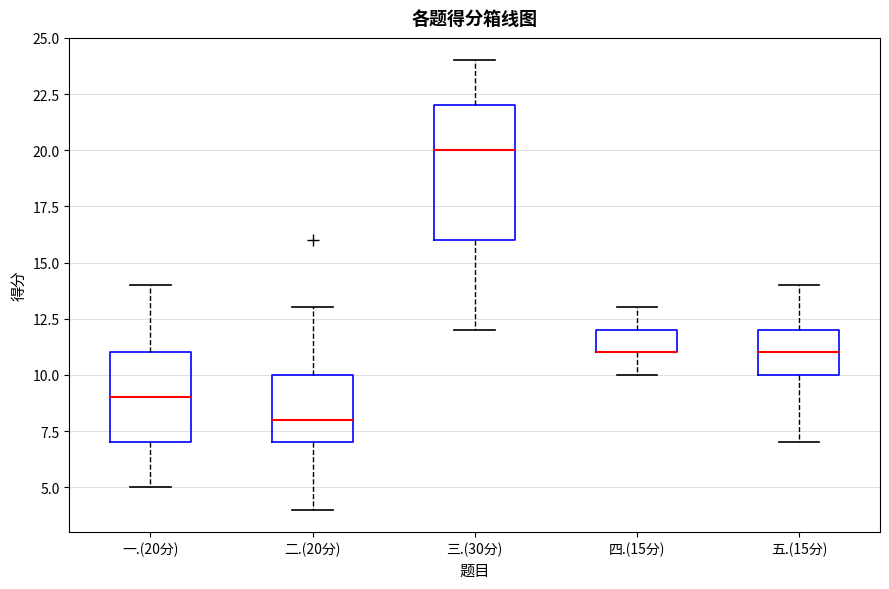

Reading left to right, read every box against the y-axis: the position of its median line, the range the box covers, and the ends of its whiskers. The values are not printed on the chart, so give them approximately, as read against the axis.

一.(20分): median 9, box 7 to 11, whiskers 5 to 14
二.(20分): median 8, box 7 to 10, whiskers 4 to 13
三.(30分): median 20, box 16 to 22, whiskers 12 to 24
四.(15分): median 11 (drawn on the box's lower edge), box 11 to 12, whiskers 10 to 13
五.(15分): median 11, box 10 to 12, whiskers 7 to 14